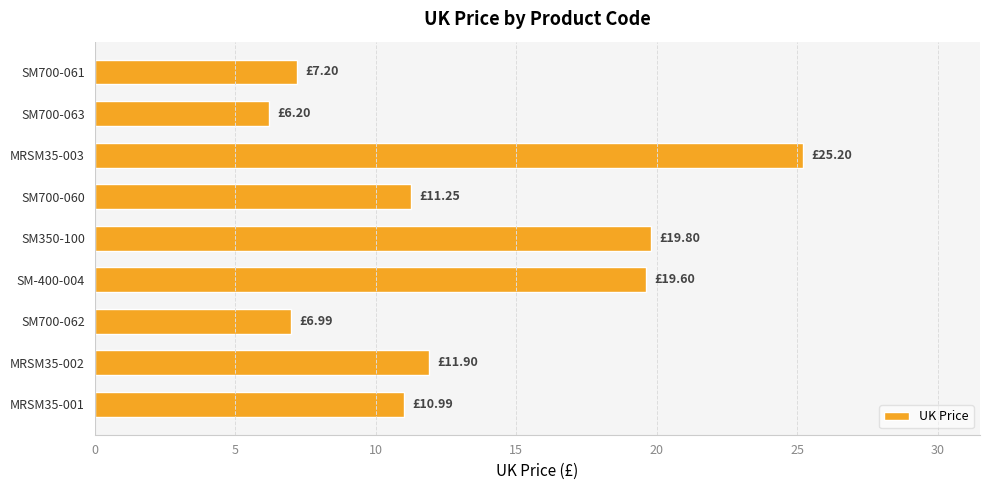

Between SM700-061 and SM350-100, which is larger?

SM350-100